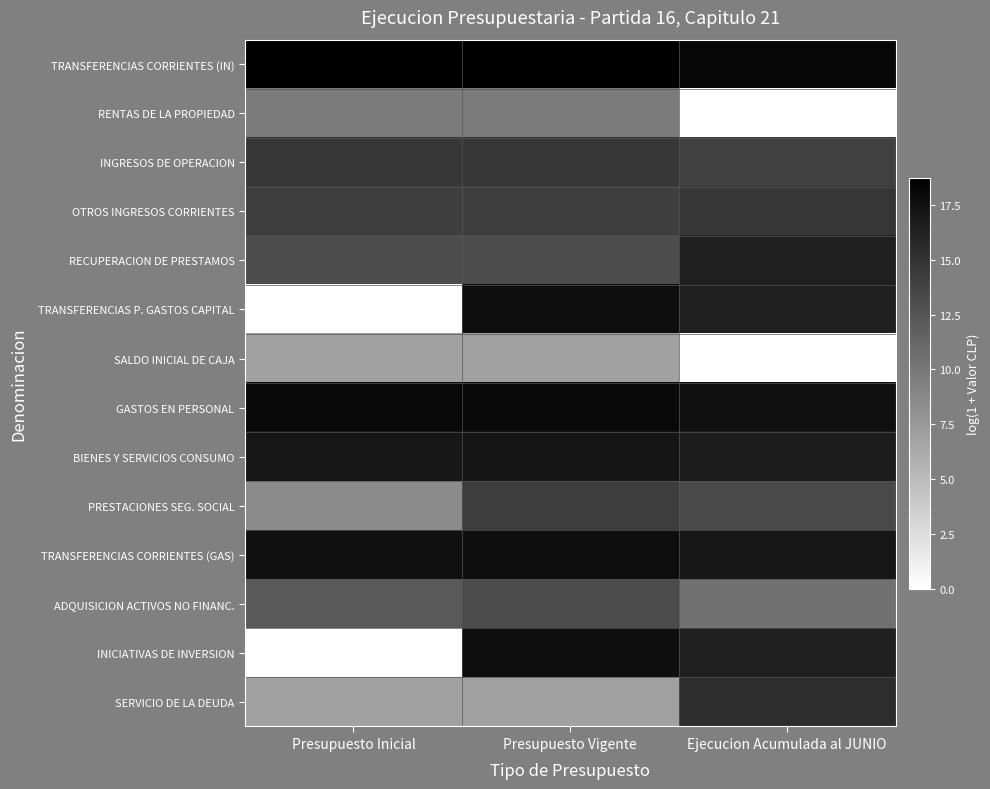

How many series are shown in this chart?

14